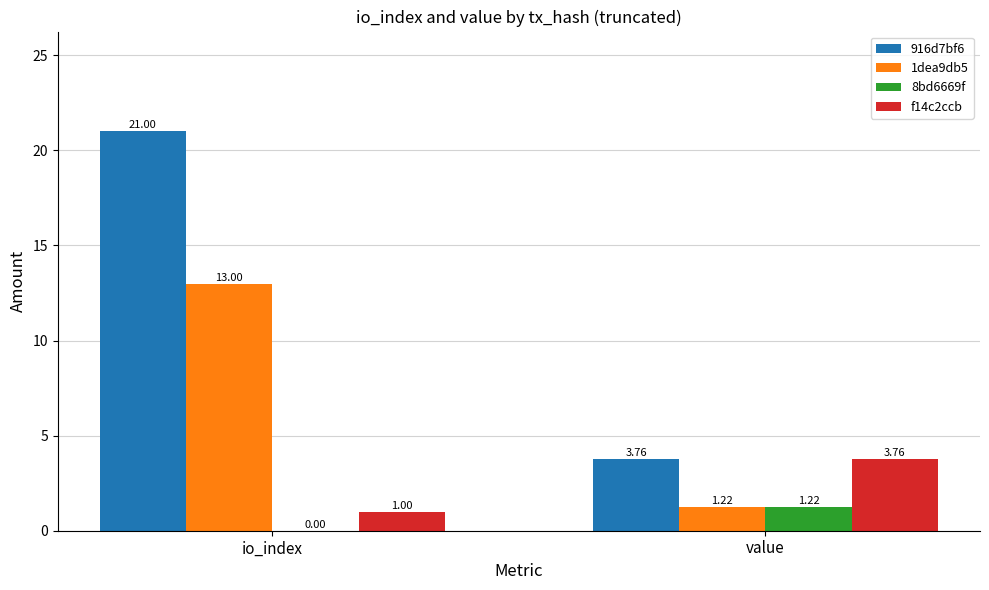

What is the sum of all 1dea9db5 values?

14.2